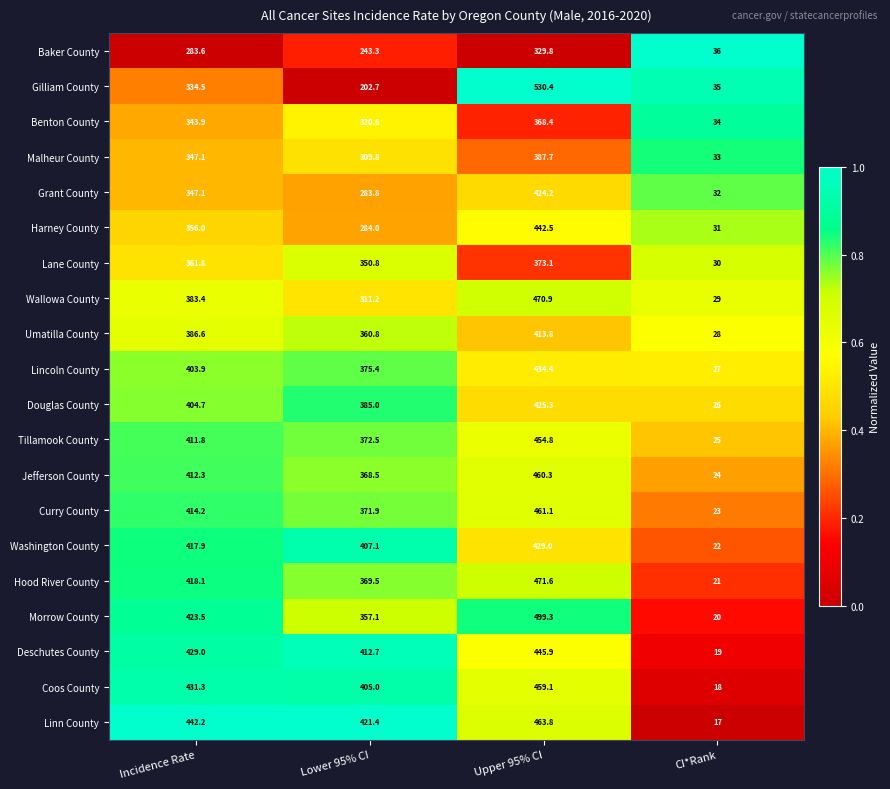

Which category has the lowest value across all series?

CI*Rank